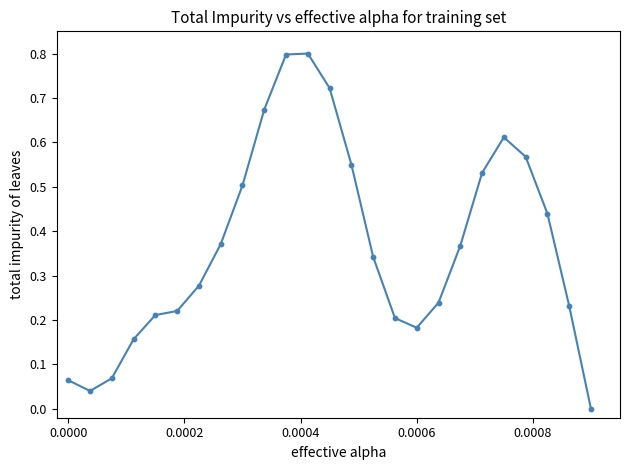

What is the range of Y values (max minus min)?

0.8